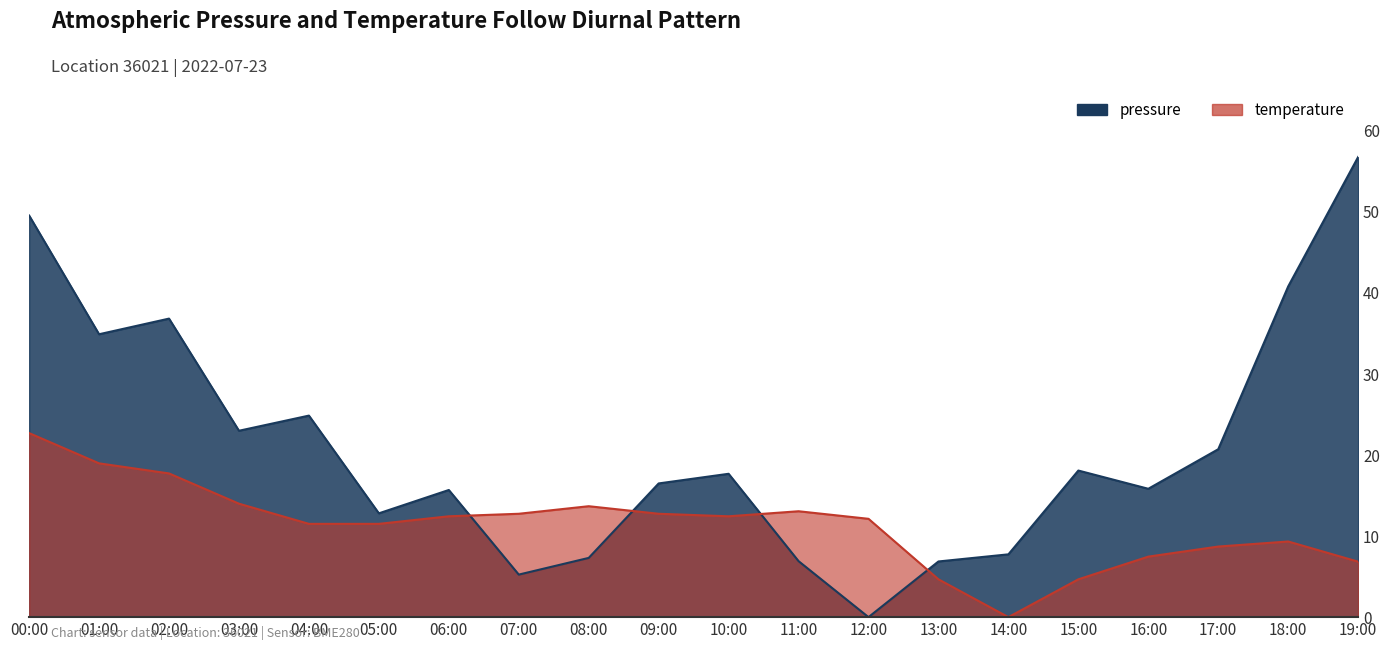

Reading left to right, what are all the values shown in this chart?

pressure: 49.6	34.9	36.8	23.0	24.9	12.8	15.7	5.2	7.3	16.5	17.7	6.9	0.0	6.9	7.8	18.1	15.8	20.7	40.8	56.8
temperature: 22.7	19.0	17.7	14.0	11.5	11.5	12.4	12.8	13.7	12.8	12.4	13.1	12.1	4.7	0.0	4.7	7.5	8.7	9.3	6.8